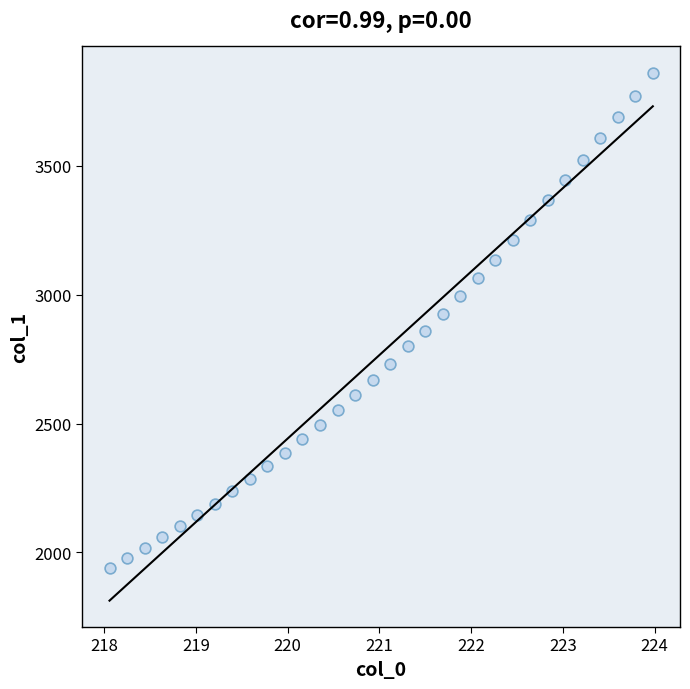

What is the range of Y values (max minus min)?

1921.4